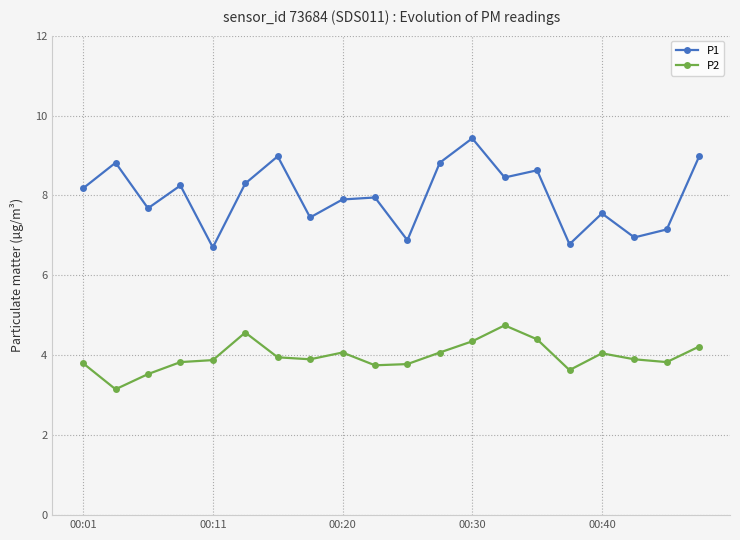

List the series in order of their overall mean, highest first.

P1, P2